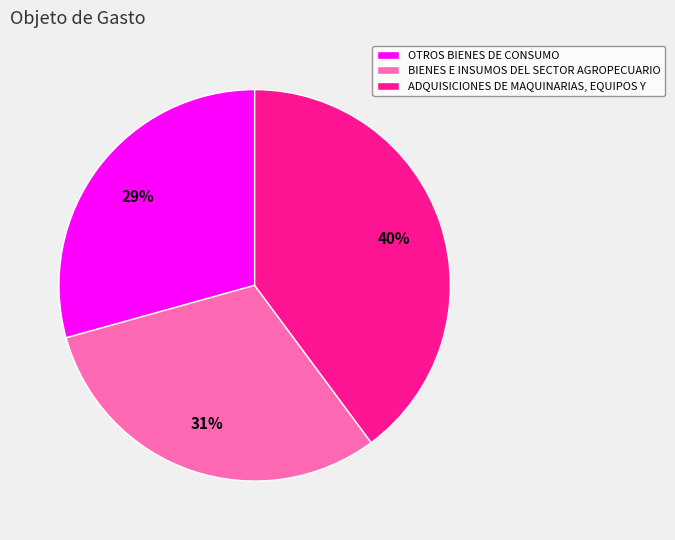

Rank the categories by value from lowest to highest.

OTROS BIENES DE CONSUMO, BIENES E INSUMOS DEL SECTOR AGROPECUARIO, ADQUISICIONES DE MAQUINARIAS, EQUIPOS Y